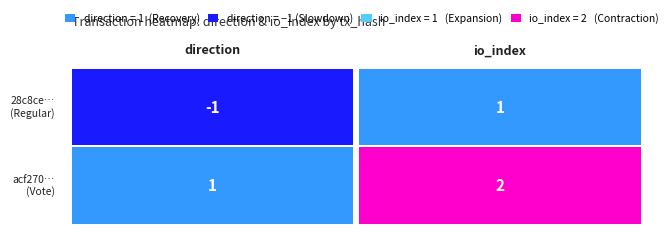

Which series has the widest spread of values?

28c8cedfbe20fcc9a3f7756b8d361f045f45379